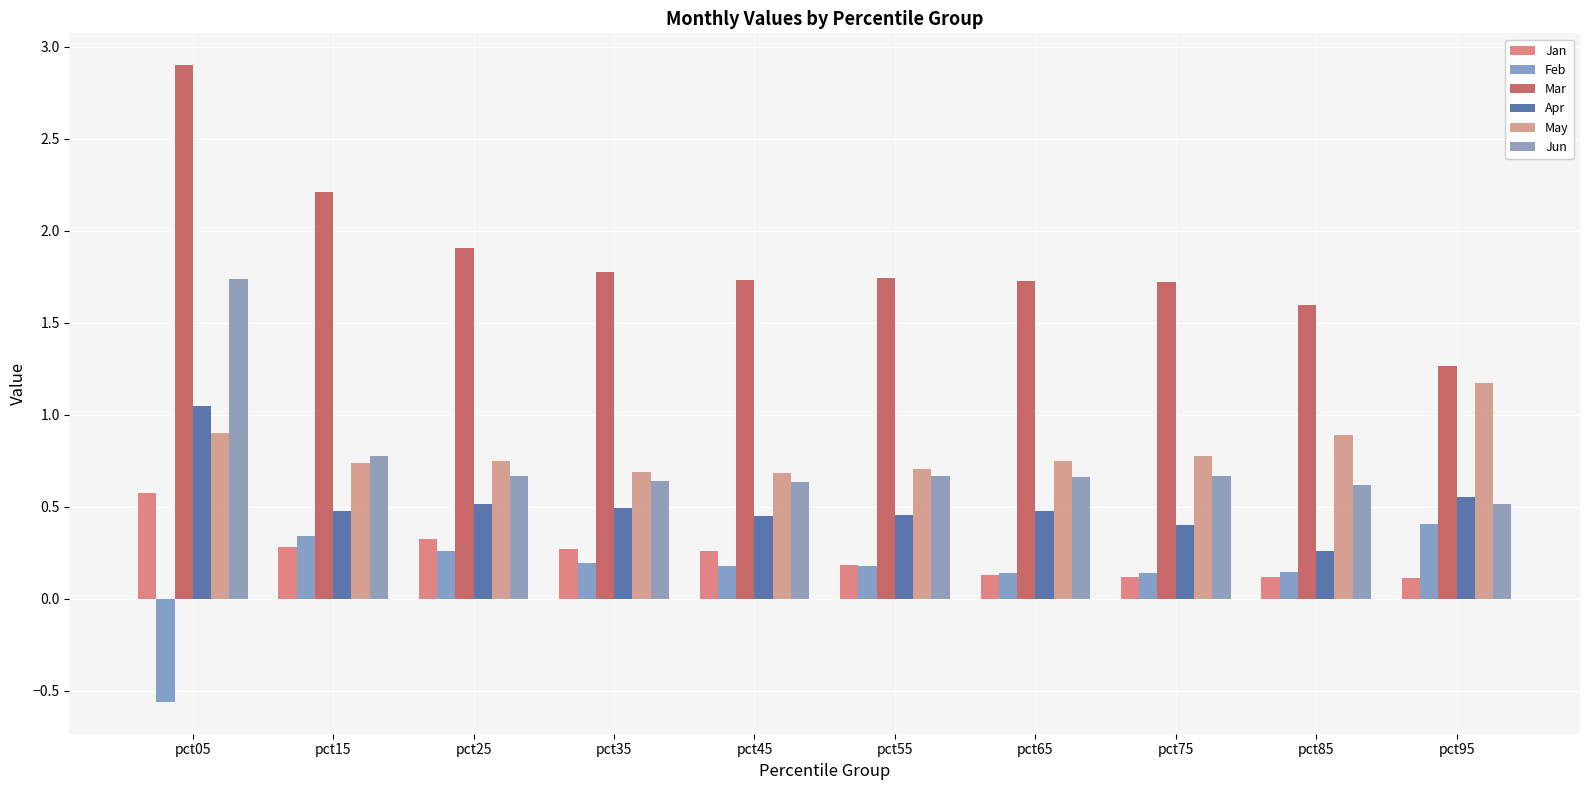

Is the value of Jan at pct75 greater than the value of Apr at pct55?

No